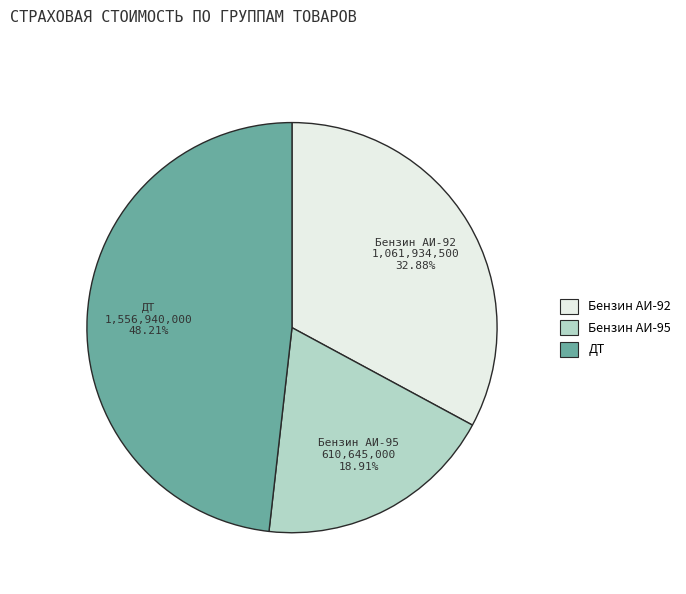

Approximately how many times larger is the value at Бензин АИ-92 compared to Бензин АИ-95?

1.7